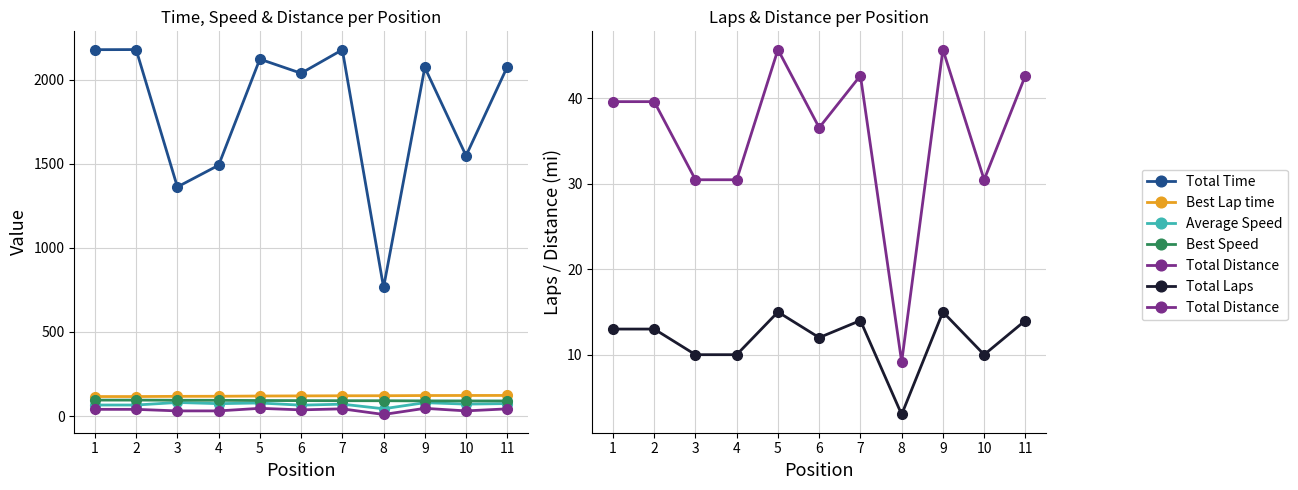

At 11, list the series in order from smallest to largest.

Total Laps, Total Distance, Average Speed, Best Speed, Best Lap time, Total Time